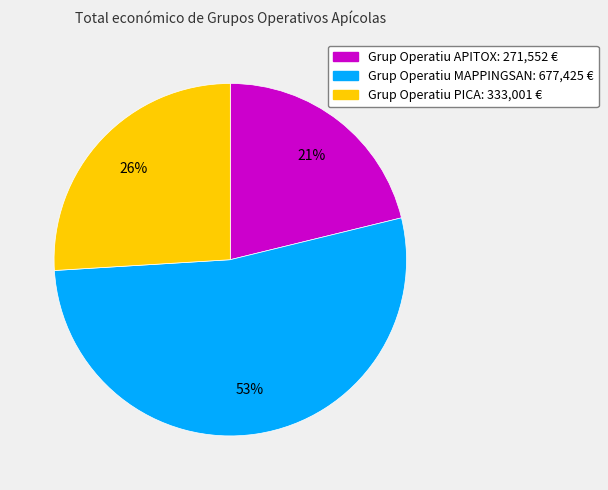

Does any single category account for the majority?

Yes